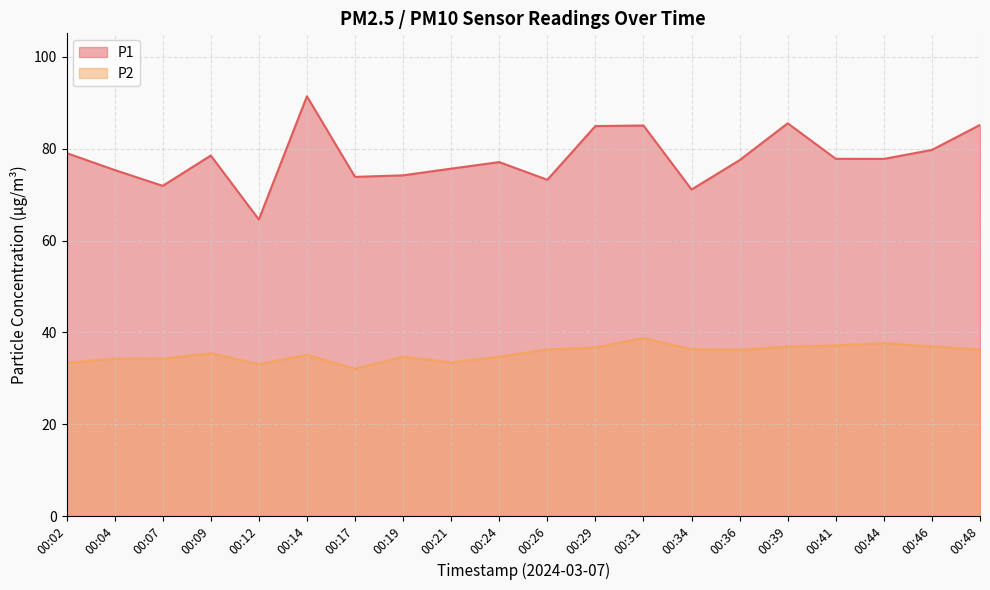

True or false: P1 and P2 intersect in this chart.

False